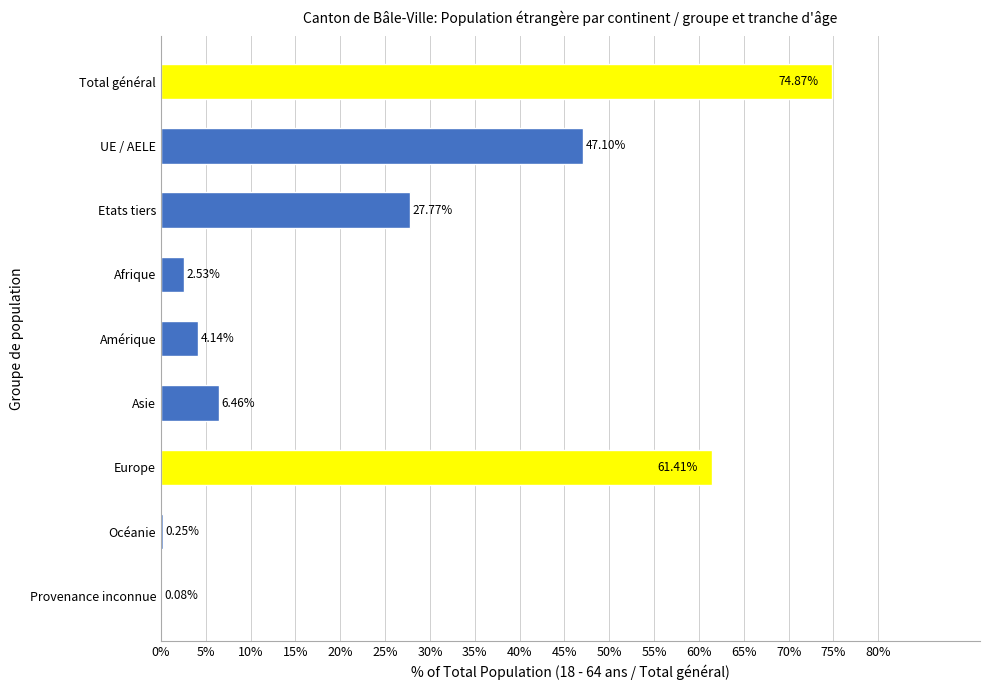

Which category has the highest value across all series?

Total général